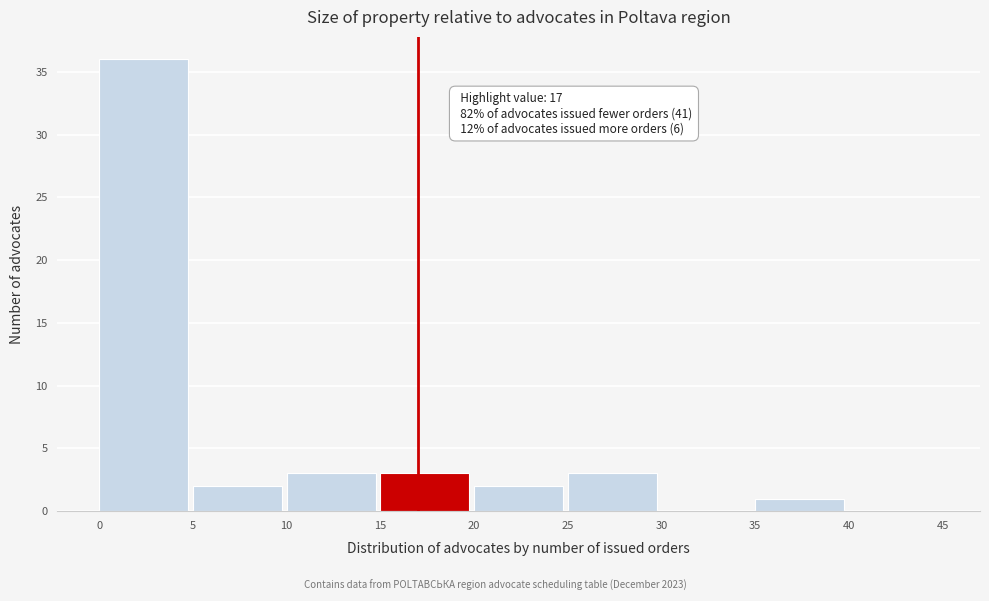

Which range on the x-axis has the tallest bar?

0 to 5